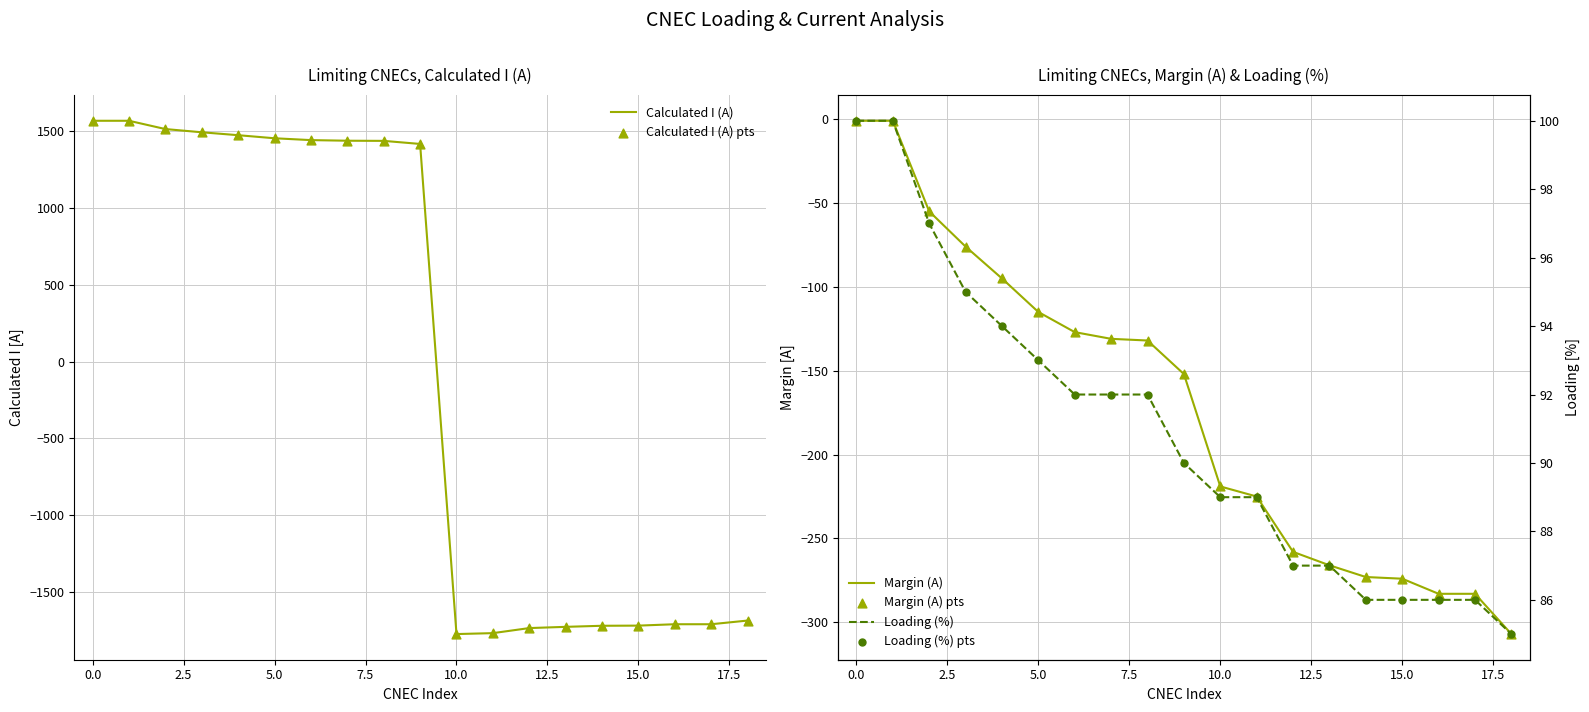

Is the value of Loading (%) pts at 2.5 greater than the value of Margin (A) pts at 17?

Yes